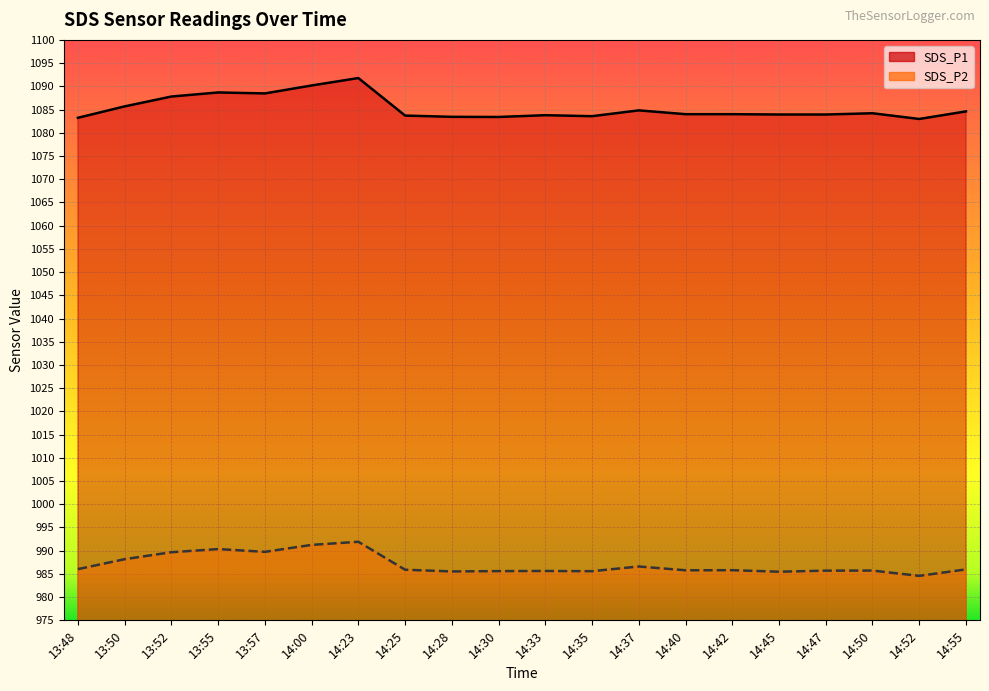

Rank the series at 14:30 from highest to lowest value.

SDS_P1, SDS_P2